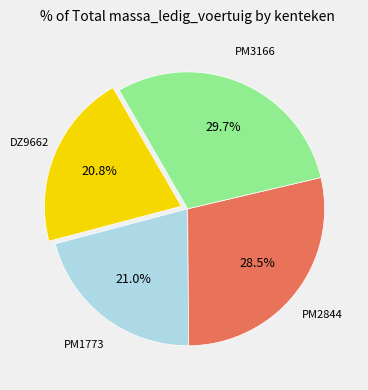

Is PM1773 the majority of the pie?

No